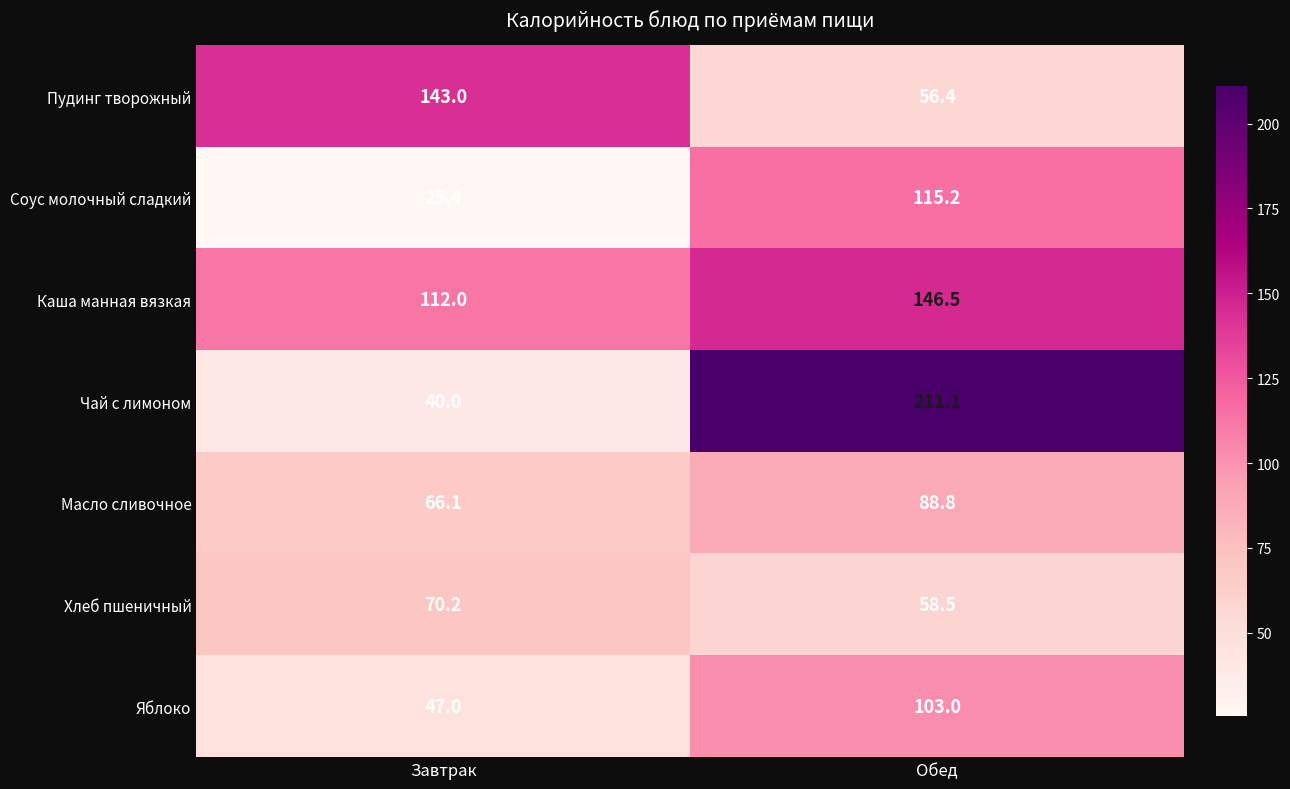

What is the difference between the highest and lowest values at Обед?

154.7